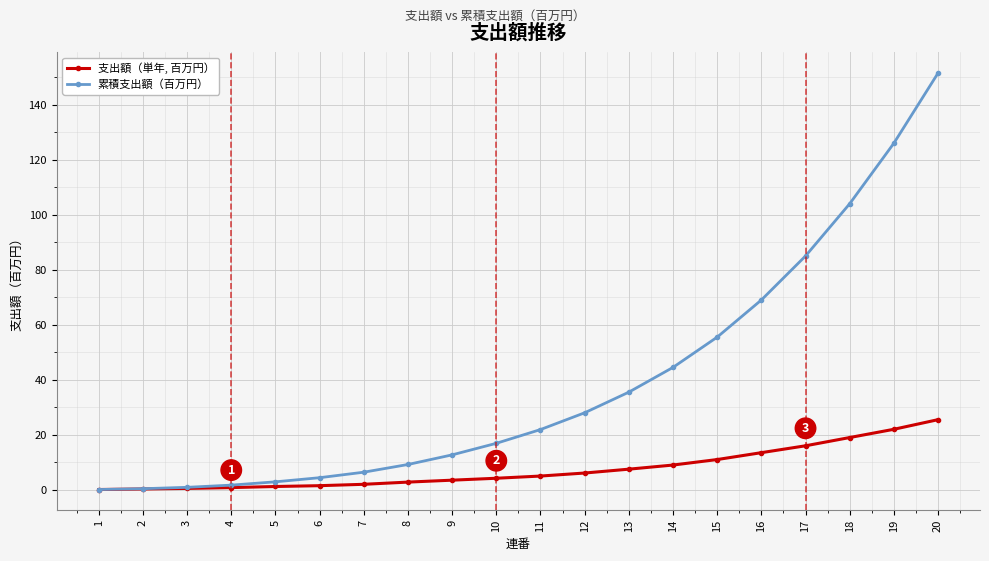

What is the smallest value displayed?

0.1